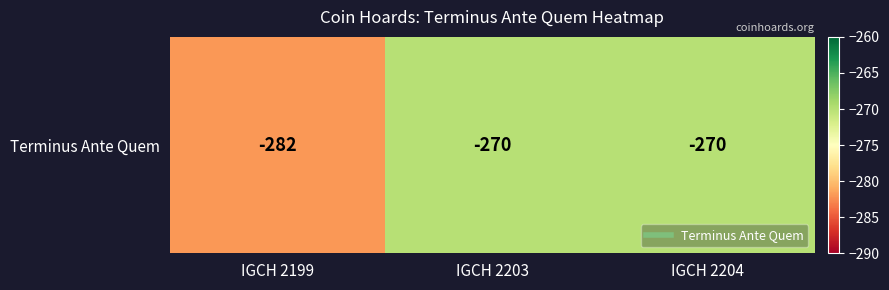

The value at IGCH 2199 is -434. True or false?

False